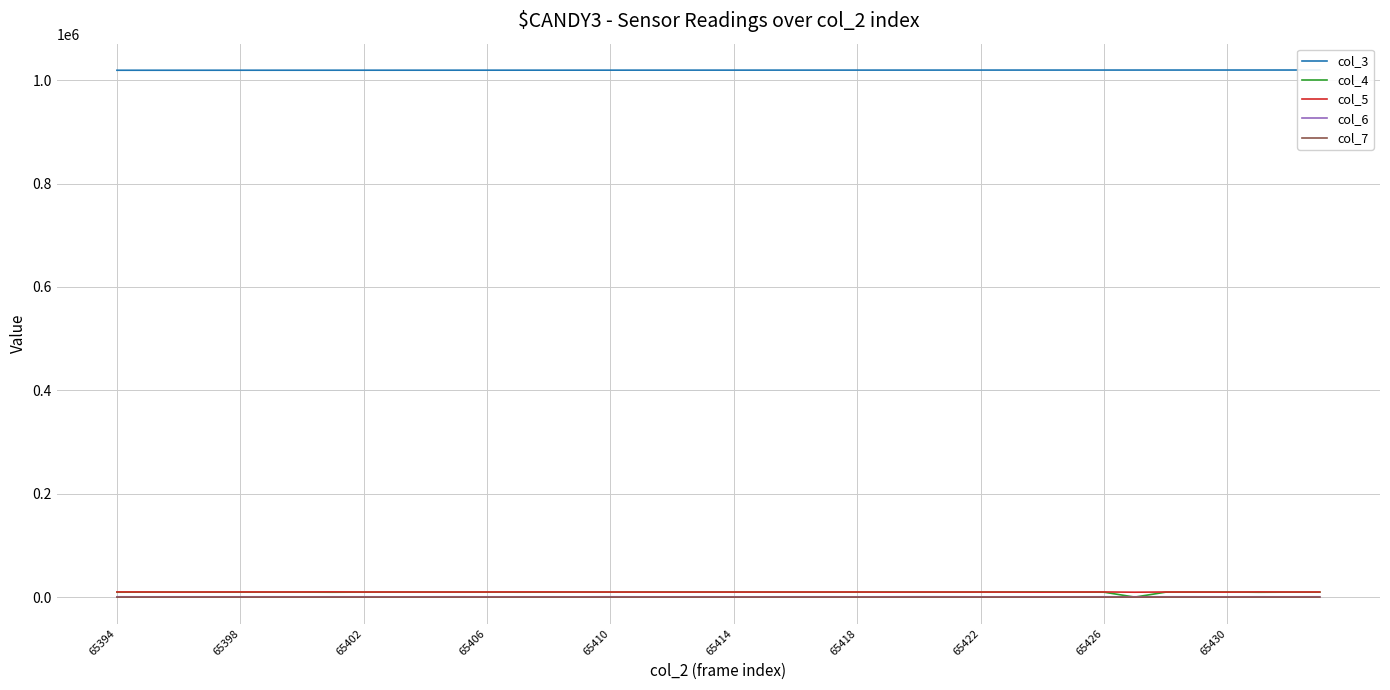

At how many categories does at least one series exceed 467357?

40